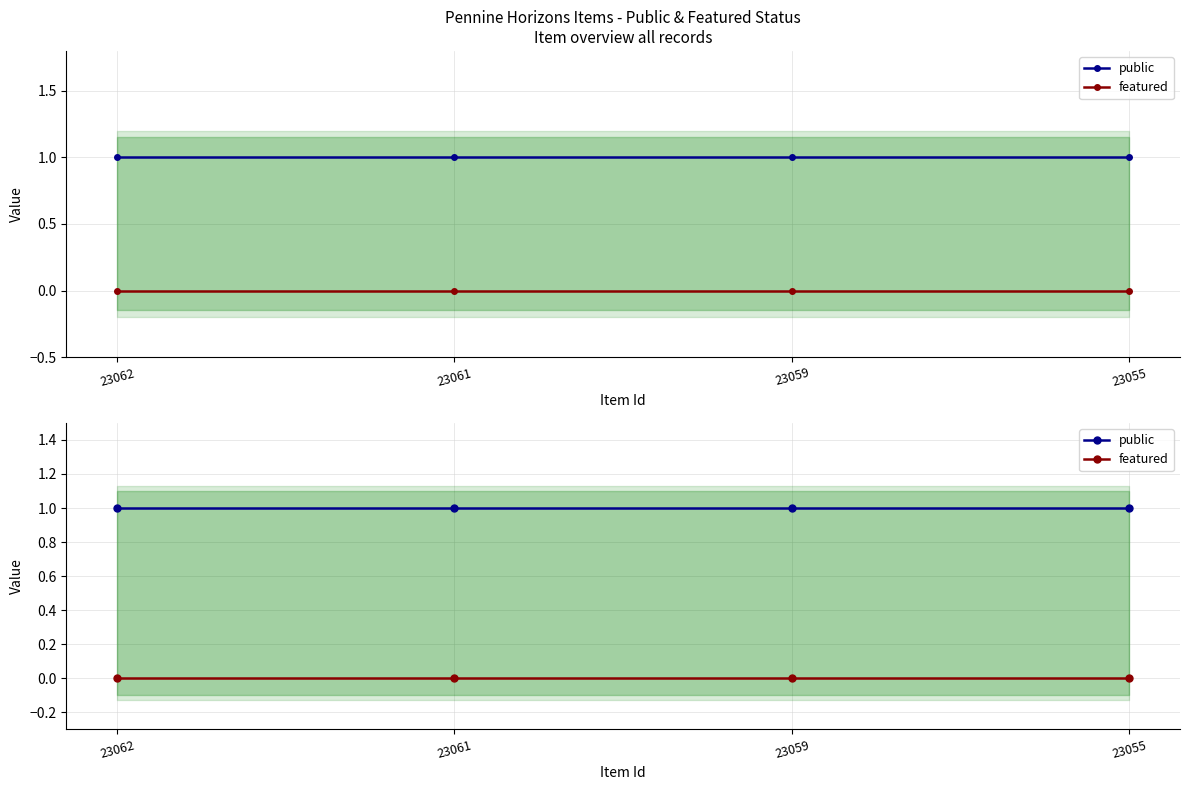

Where is public nearest to the value 1?

23062